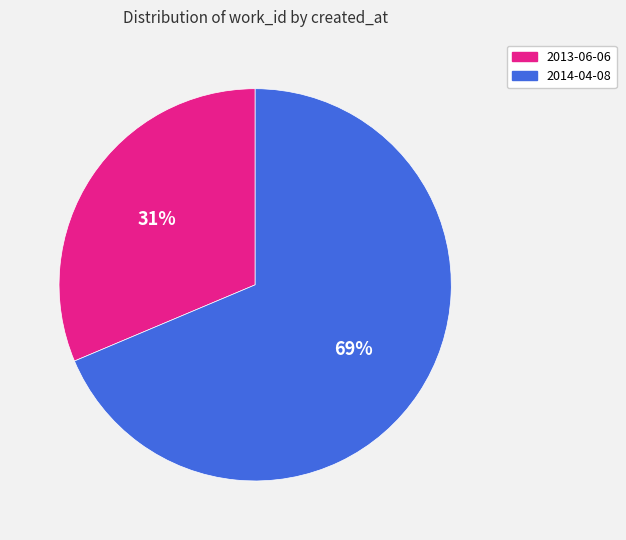

To the nearest percent, what is the average slice percentage?

50%